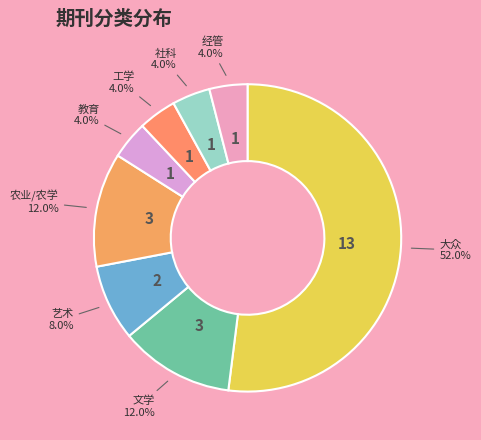

What is the majority slice?

大众